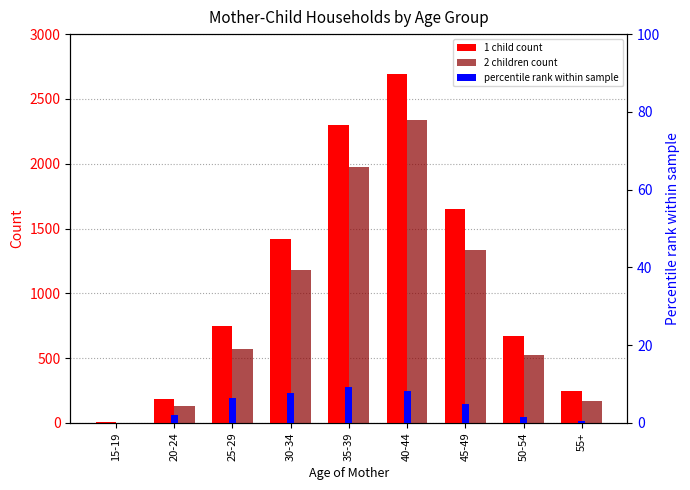

Is the value of percentile rank within sample at 50-54 greater than the value of 1 child count at 55+?

No